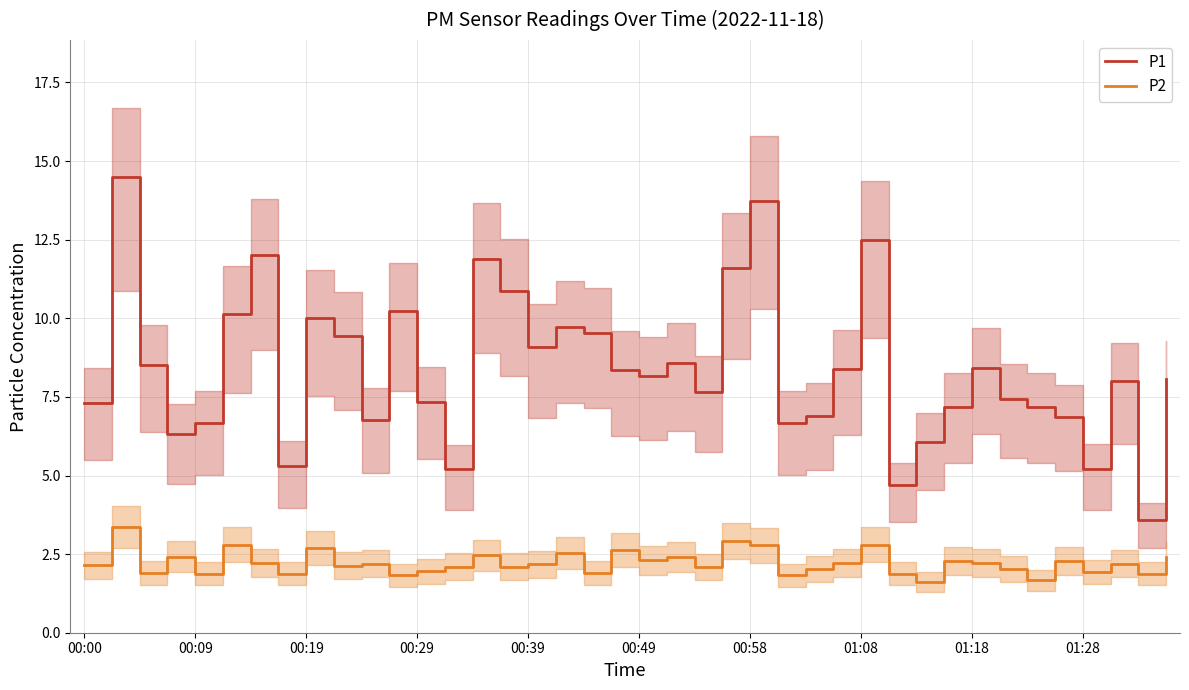

What is the maximum value for P1?

14.5